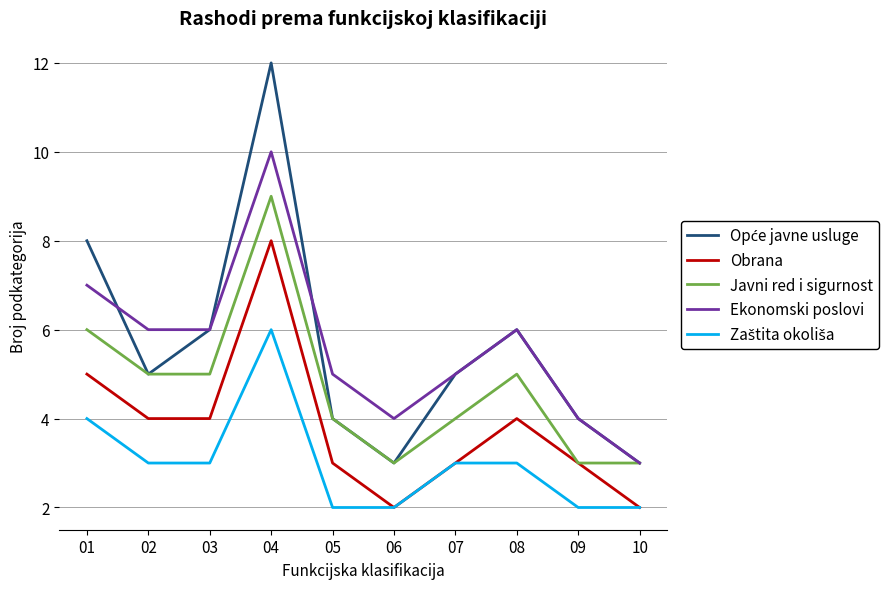

How many lines are shown in the chart?

5